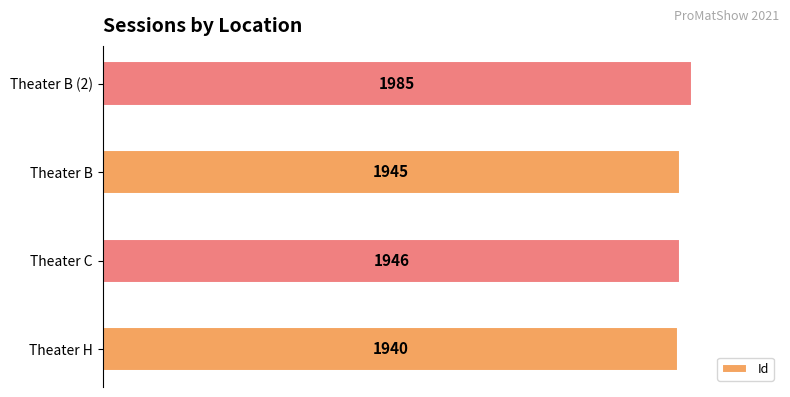

How many bars are there in total?

4